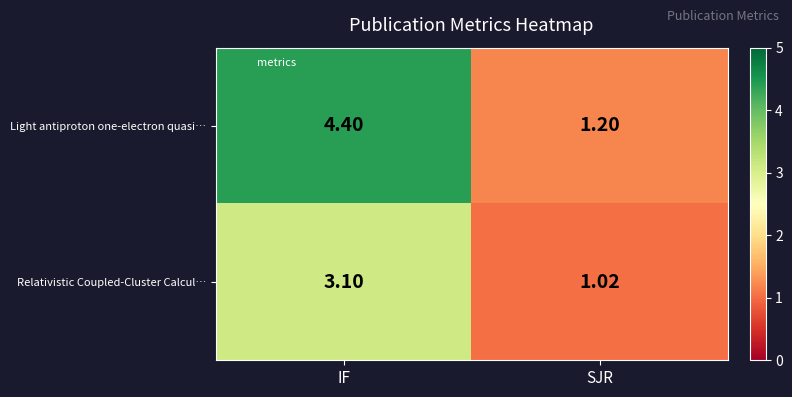

Which series has the largest range (max minus min)?

Light antiproton one-electron quasi…